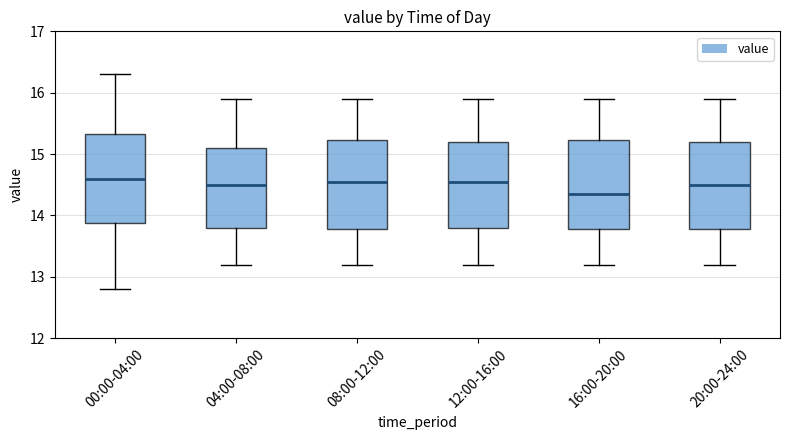

Reading left to right, transcribe this box plot: for each box, give where its median line is, the range the box spans, and where its two whiskers end, as read against the y-axis. The values are not printed on the chart, so give them approximately, as read against the axis.

00:00-04:00: median 14.6, box 13.9 to 15.3, whiskers 12.8 to 16.3
04:00-08:00: median 14.5, box 13.8 to 15.1, whiskers 13.2 to 15.9
08:00-12:00: median 14.6, box 13.8 to 15.2, whiskers 13.2 to 15.9
12:00-16:00: median 14.6, box 13.8 to 15.2, whiskers 13.2 to 15.9
16:00-20:00: median 14.4, box 13.8 to 15.2, whiskers 13.2 to 15.9
20:00-24:00: median 14.5, box 13.8 to 15.2, whiskers 13.2 to 15.9